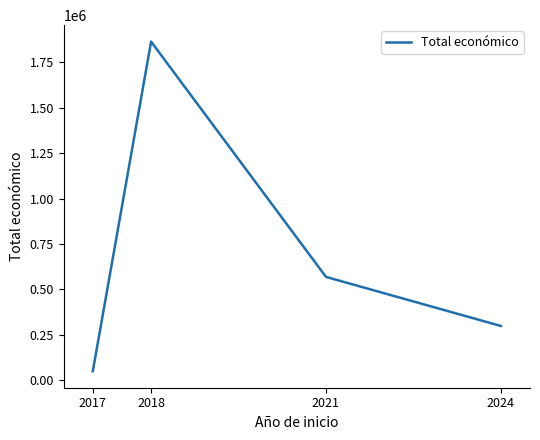

What is the greatest value displayed?

1864499